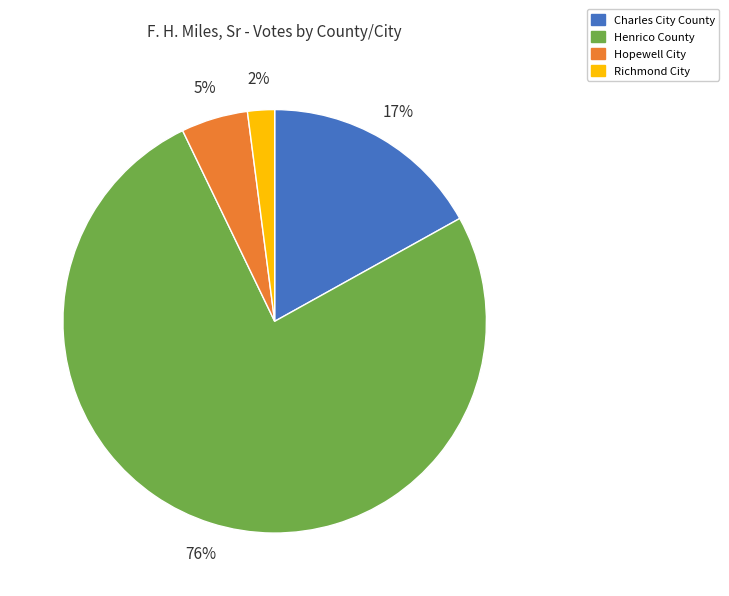

What is the largest slice in the pie chart?

Henrico County